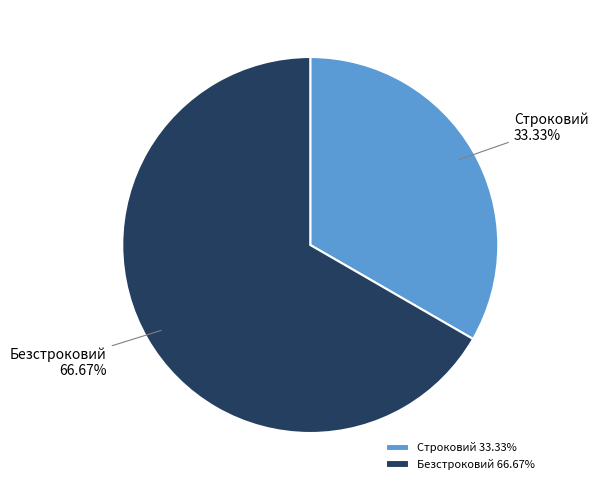

Is the sum of Безстроковий and Строковий greater than half?

Yes